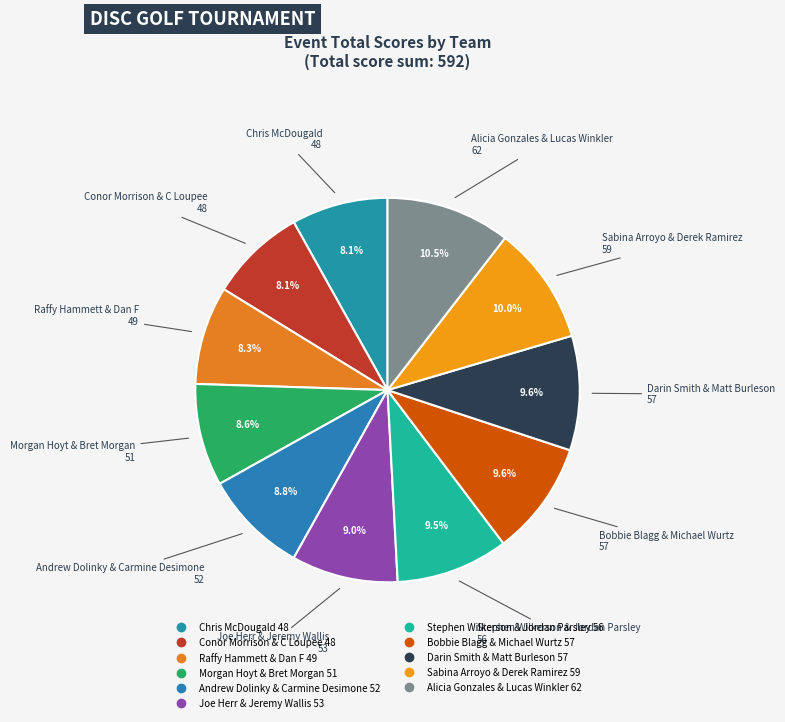

Which has a higher value, Bobbie Blagg & Michael Wurtz 57 or Morgan Hoyt & Bret Morgan 51?

Bobbie Blagg & Michael Wurtz 57